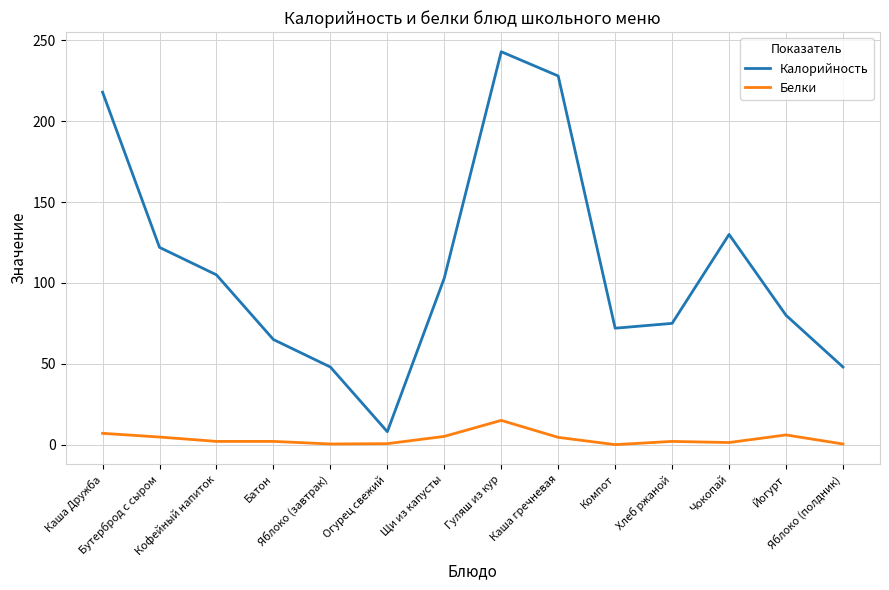

True or false: Белки and Калорийность intersect in this chart.

False